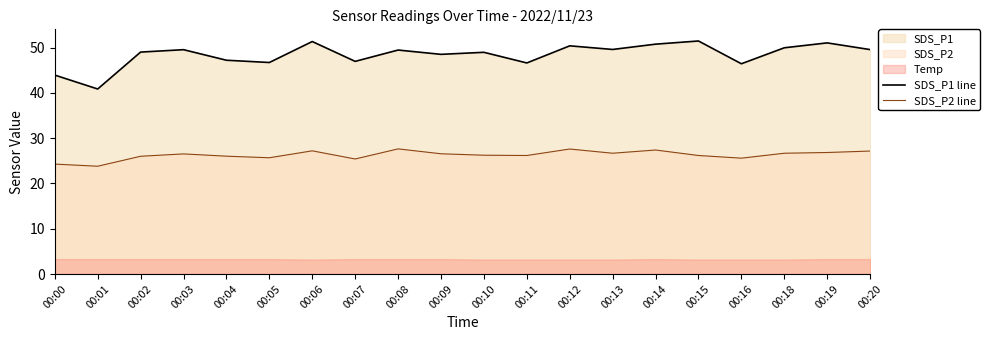

True or false: SDS_P2 line and SDS_P1 line intersect in this chart.

False